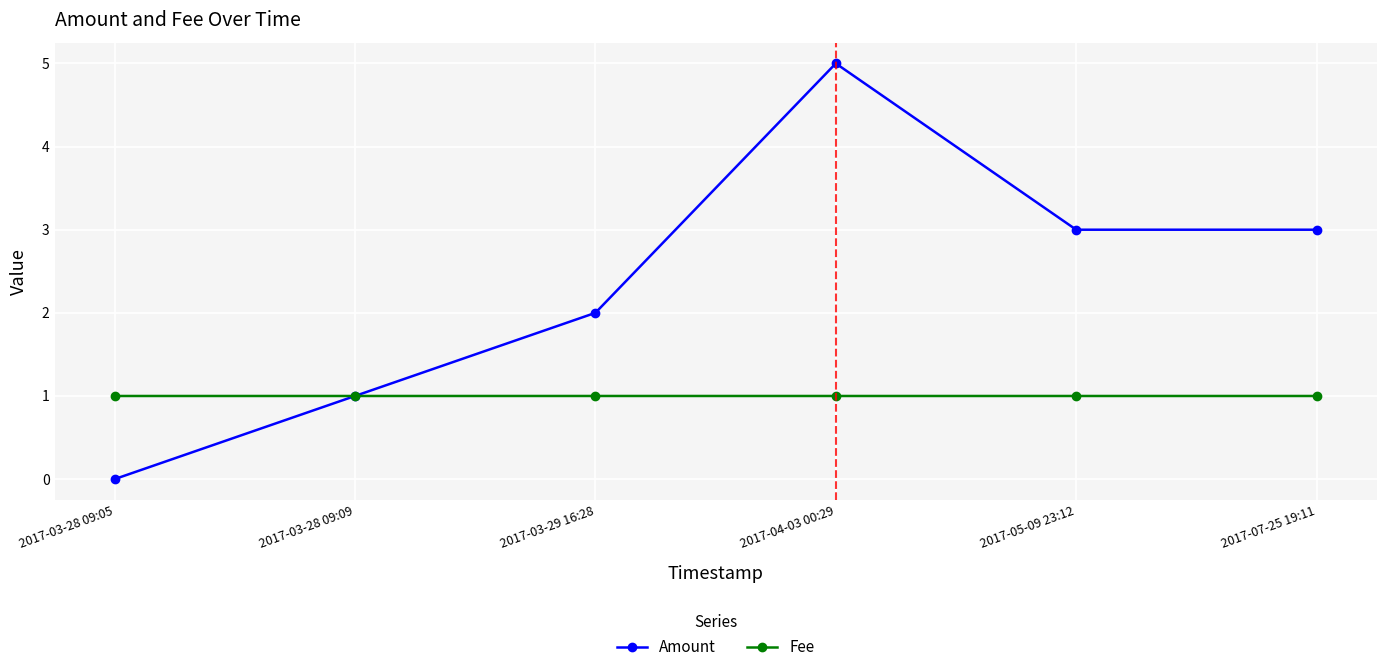

Is it true that Fee equals 1.0 at 2017-05-09 23:12?

True